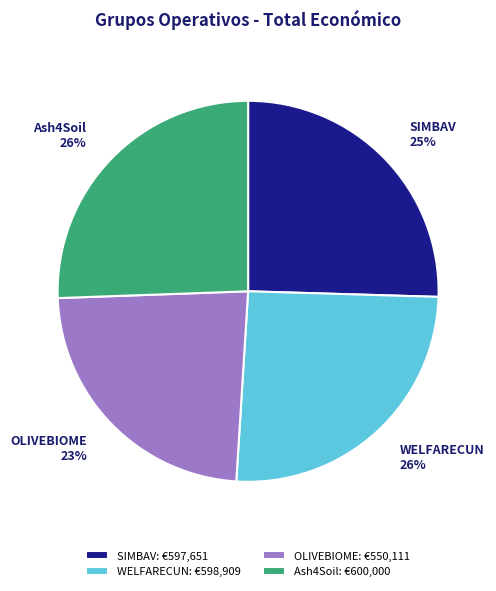

Which has a higher value, Ash4Soil or OLIVEBIOME?

Ash4Soil